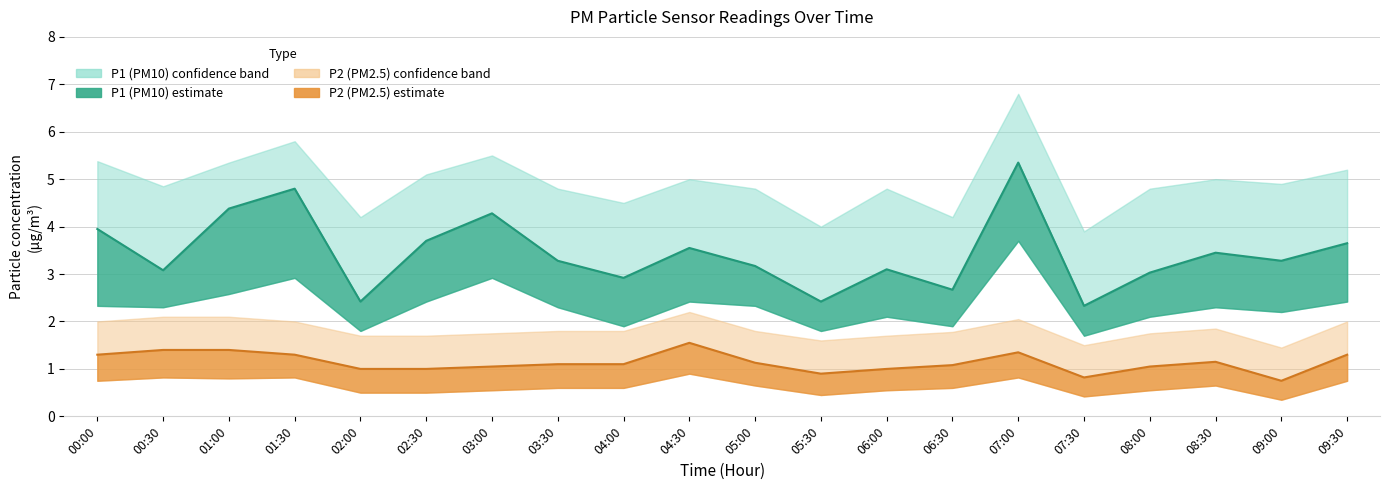

What is the maximum value for P1?

5.3